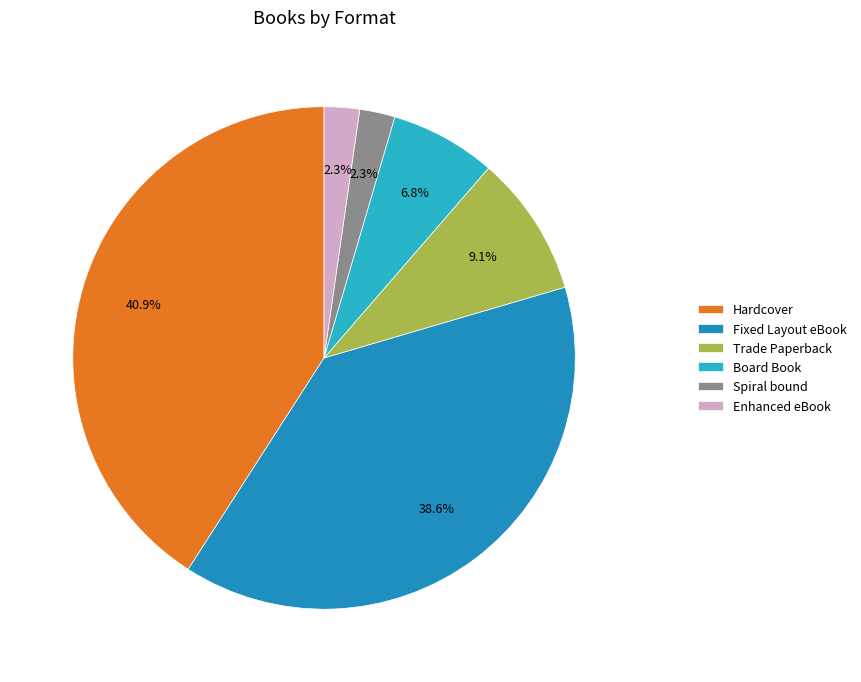

Which slice is the largest?

Hardcover